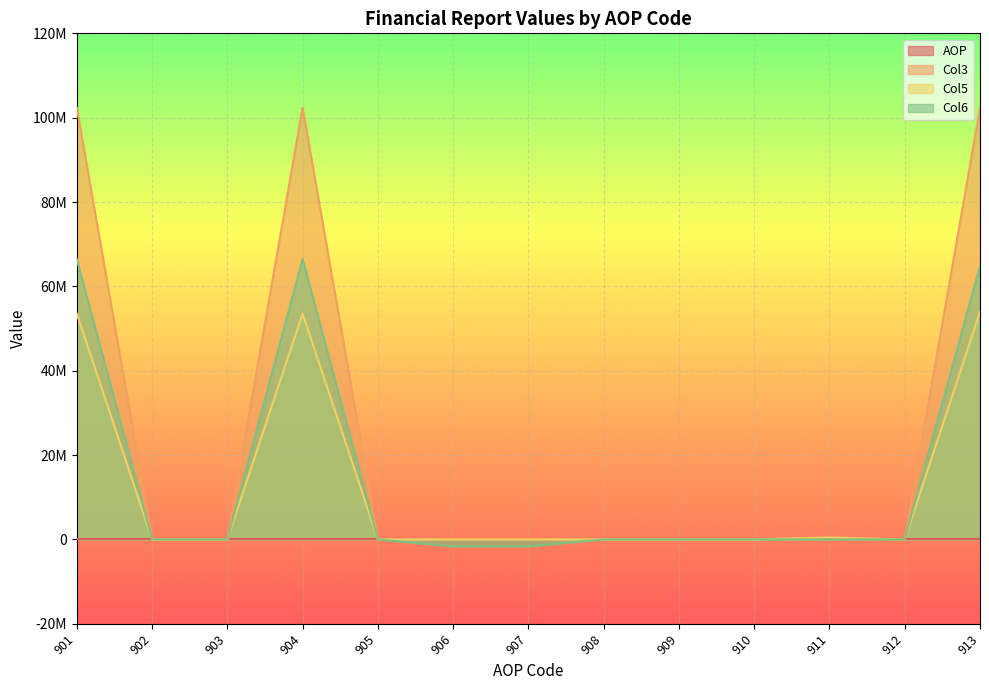

Is the value of Col3 at 901 greater than the value of AOP at 907?

Yes